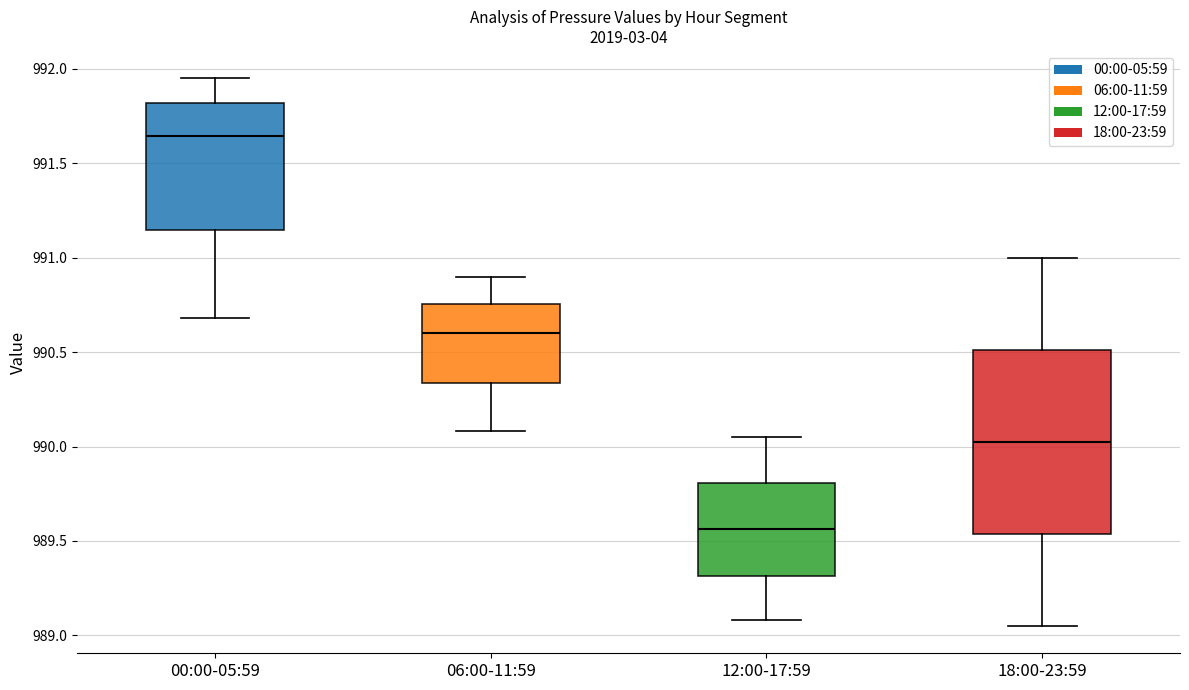

Reading left to right, read every box against the y-axis: the position of its median line, the range the box covers, and the ends of its whiskers. The values are not printed on the chart, so give them approximately, as read against the axis.

00:00-05:59: median 991.65, box 991.15 to 991.80, whiskers 990.70 to 991.95
06:00-11:59: median 990.60, box 990.35 to 990.75, whiskers 990.10 to 990.90
12:00-17:59: median 989.55, box 989.30 to 989.80, whiskers 989.10 to 990.05
18:00-23:59: median 990.05, box 989.55 to 990.50, whiskers 989.05 to 991.00